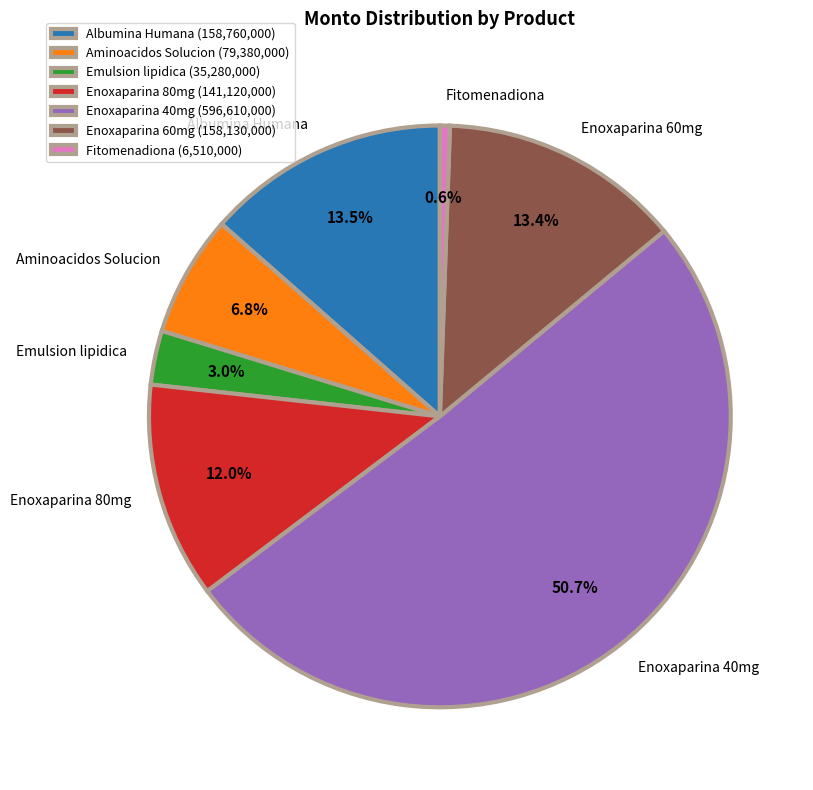

Count the number of slices in the pie.

7